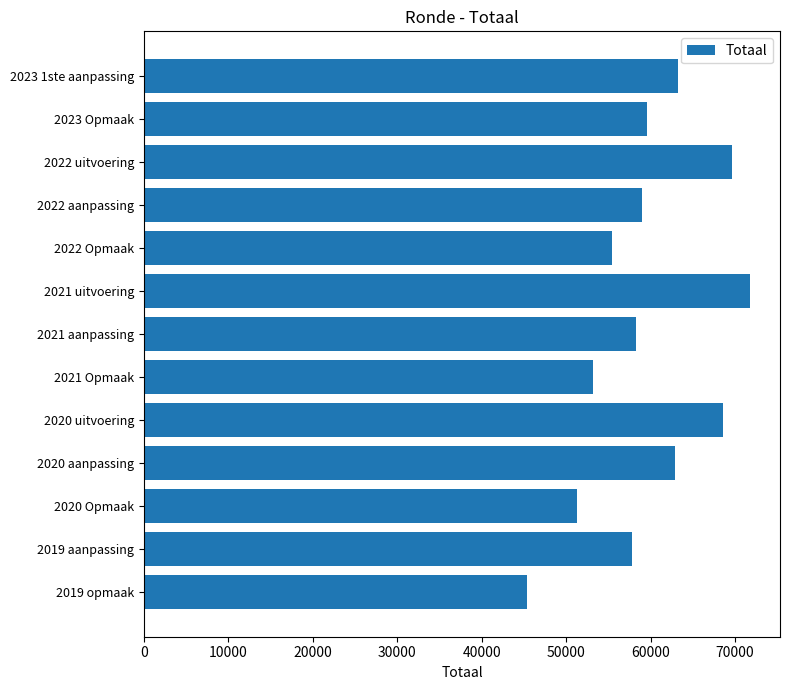

At which category does the chart reach its peak across all series?

2021 uitvoering